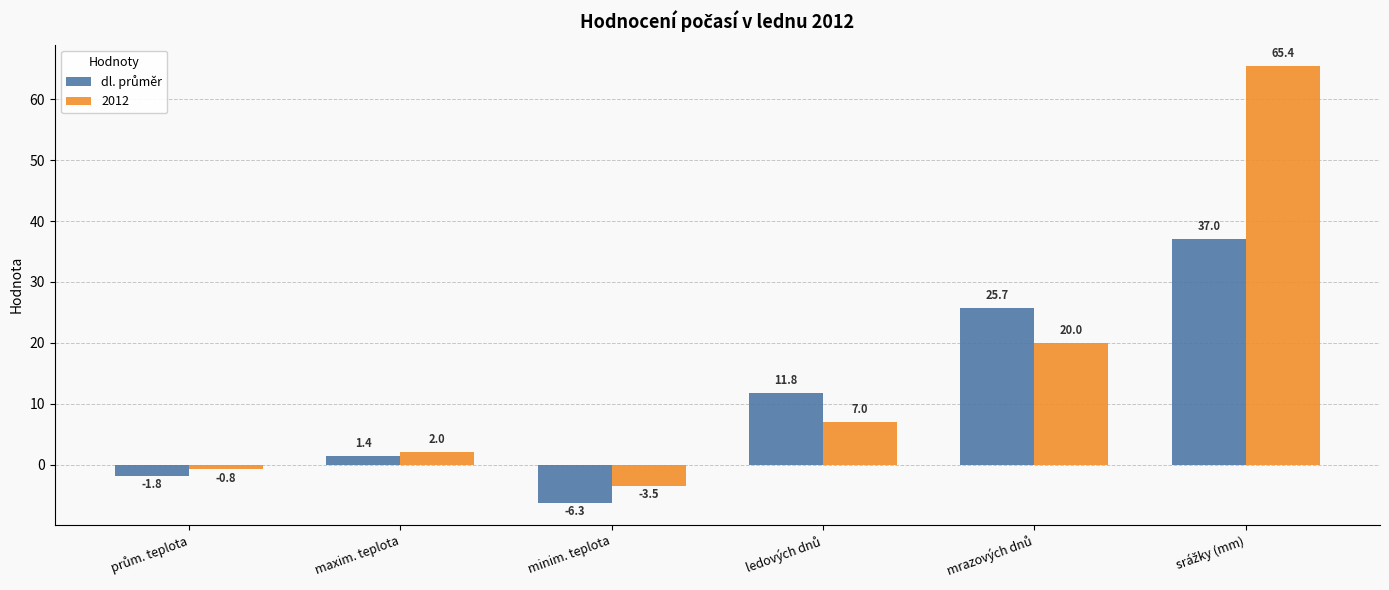

What is the greatest value displayed?

65.4